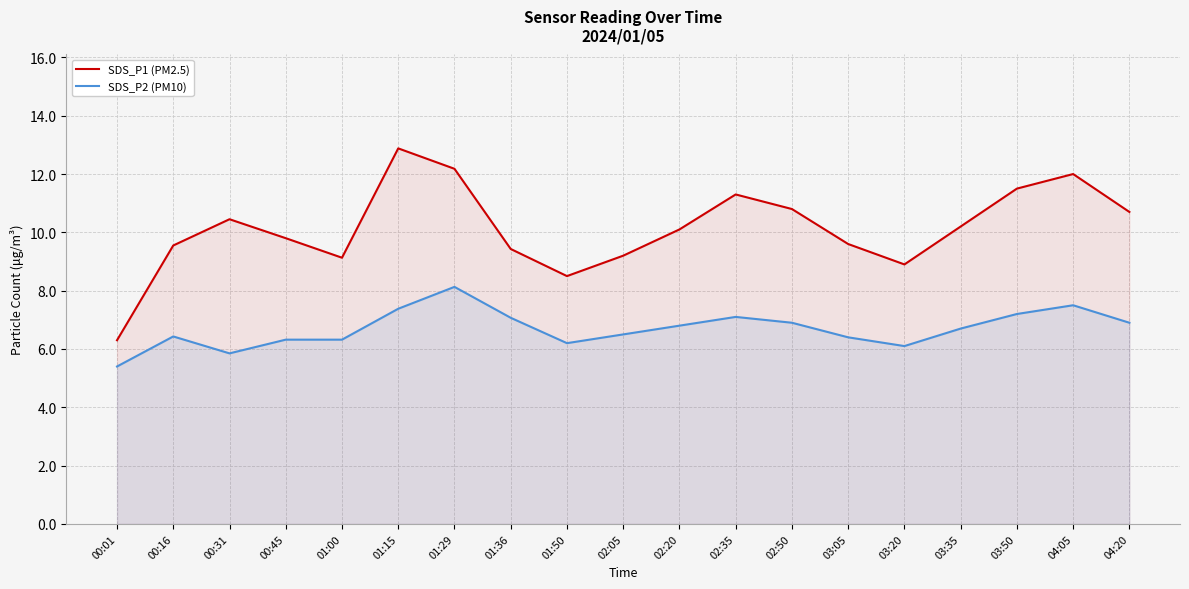

What is the minimum value shown in the chart?

5.4